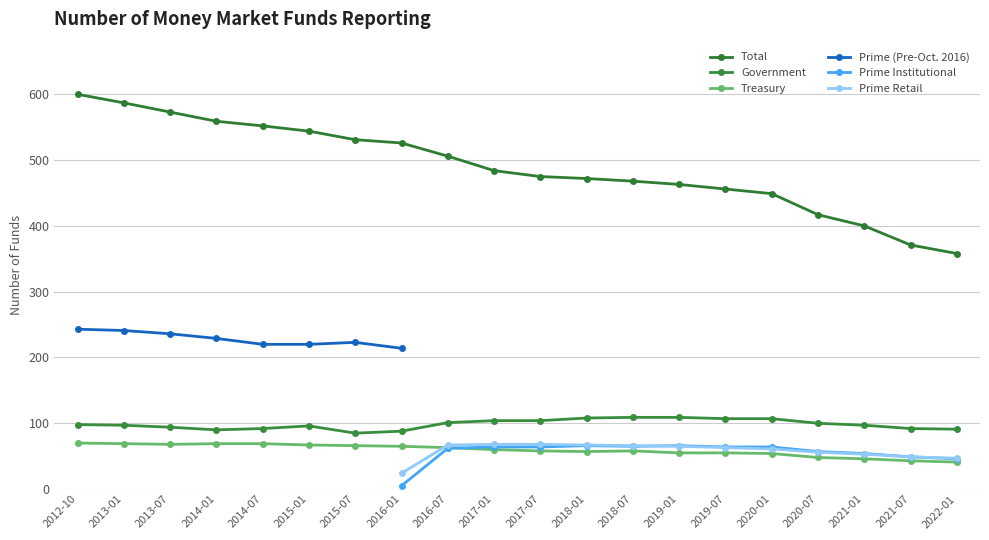

What is the total value across all series at 2019-01?

627